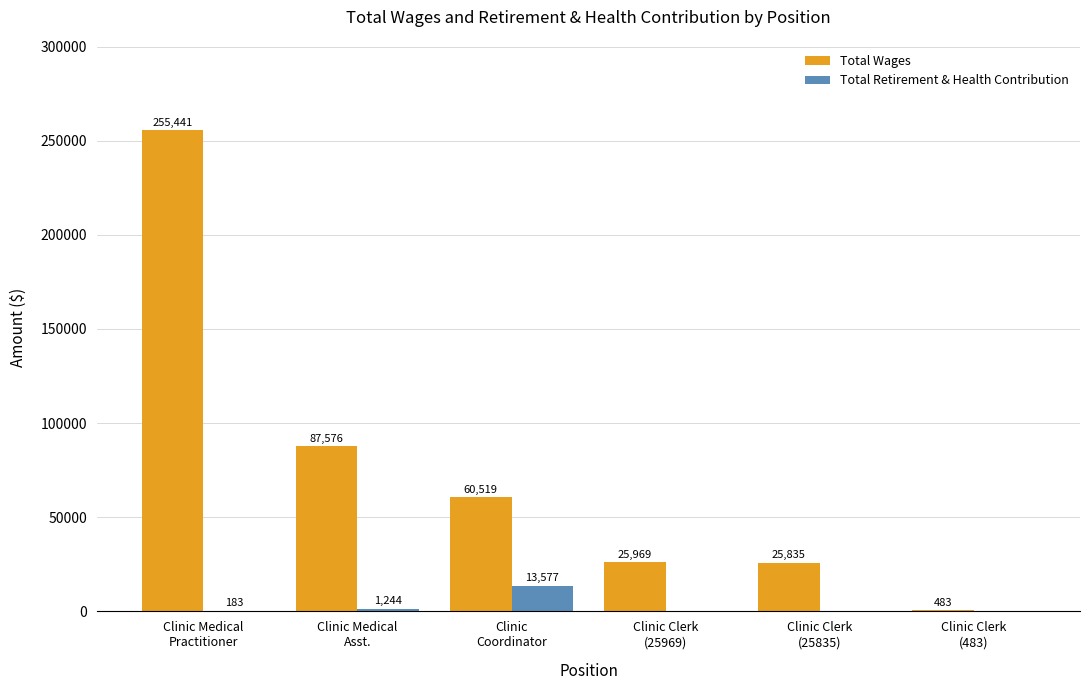

How many groups of bars are there?

6